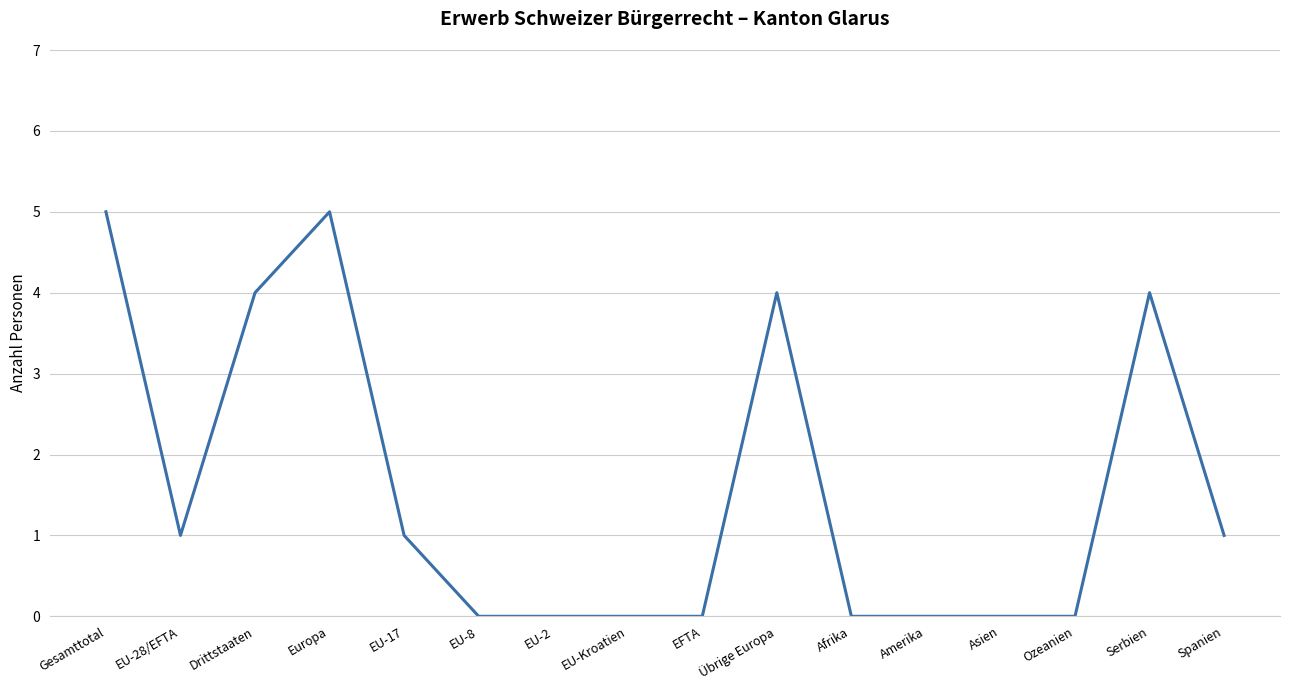

The chart shows a value of -3 at EU-Kroatien. True or false?

False